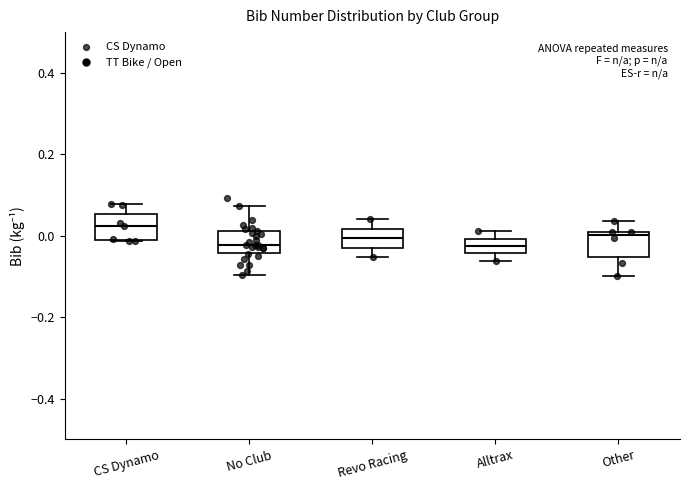

Where does the upper whisker of the box for Other end on the y-axis? The values are not printed on the chart, so give them approximately, as read against the axis.

0.04